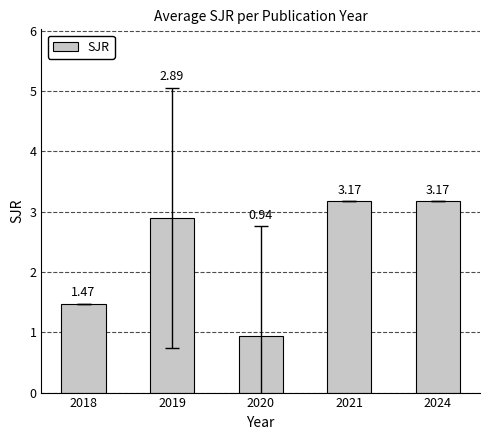

Which label corresponds to the smallest value in the chart?

2020